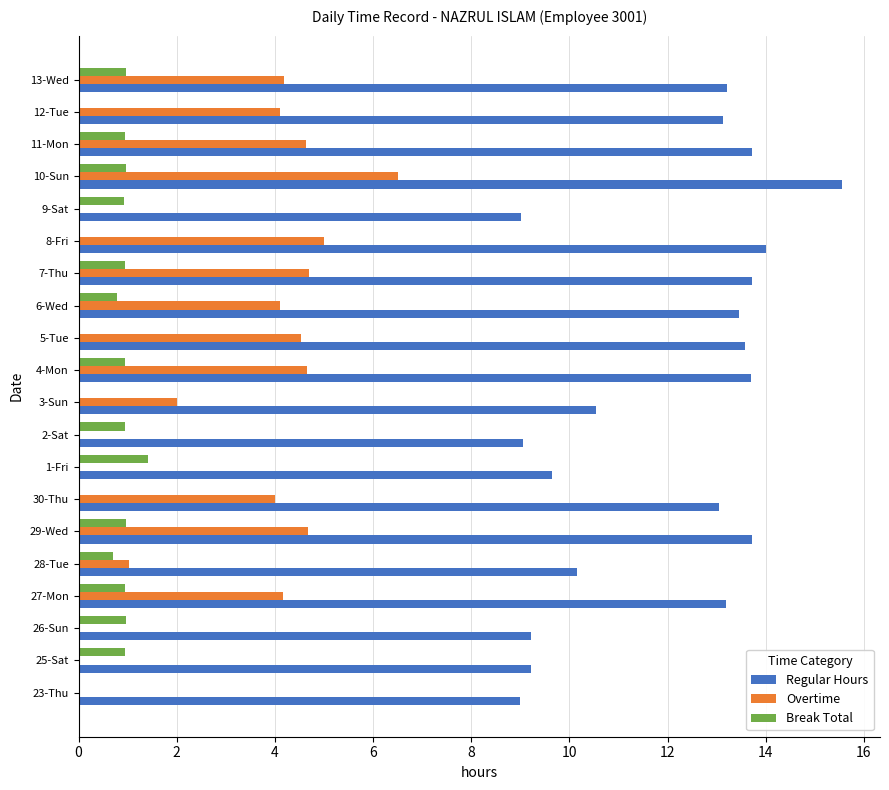

What is the sum of the Overtime values at 7-Thu and 8-Fri?

9.7